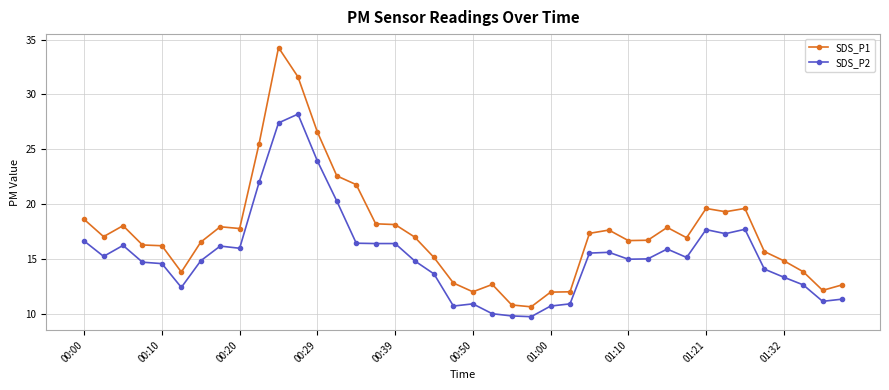

Which series has the largest range (max minus min)?

SDS_P1